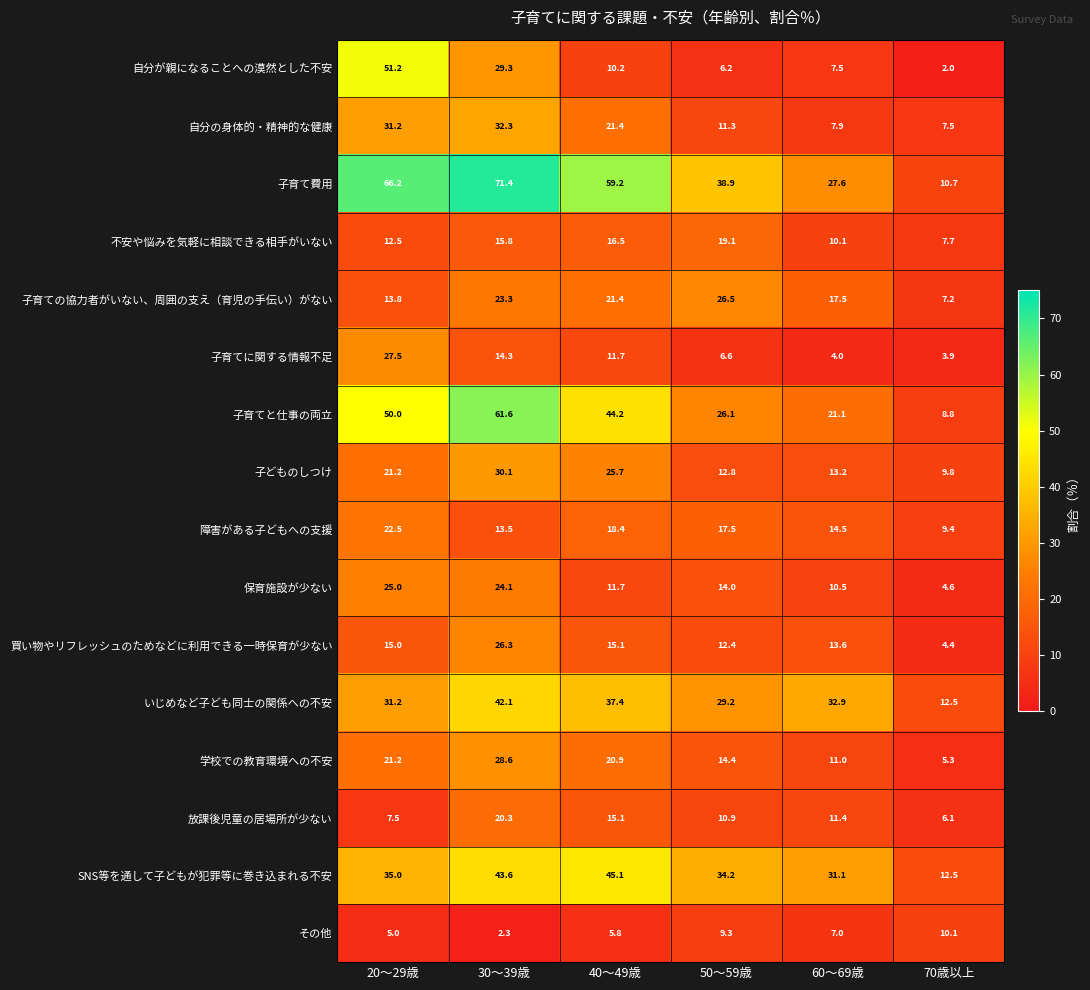

True or false: 子育て費用 has a value of 12.7 at 60～69歳.

False